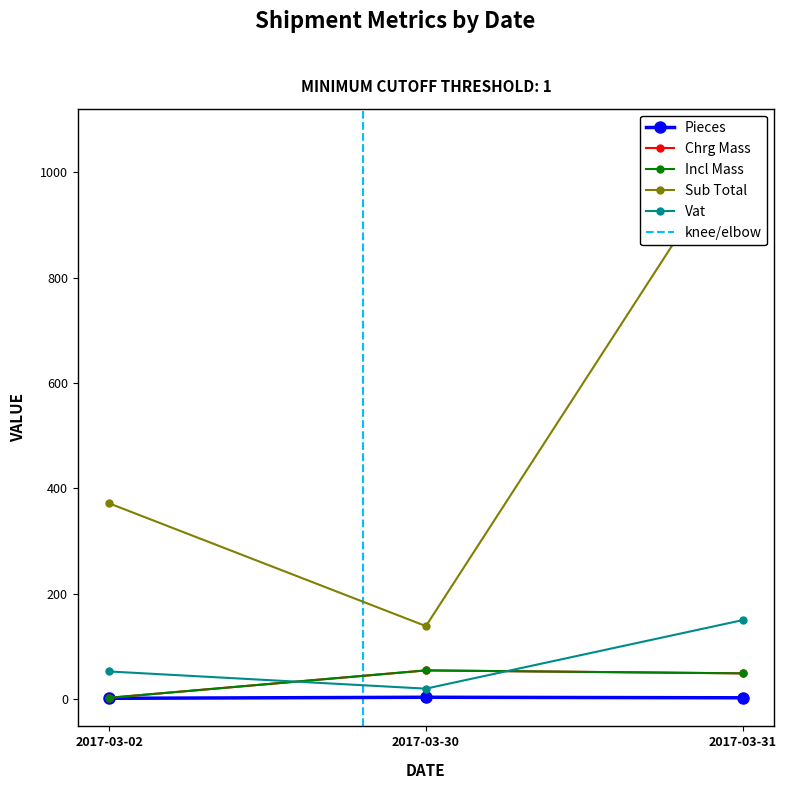

Which category has the highest value in the Vat series?

2017-03-31